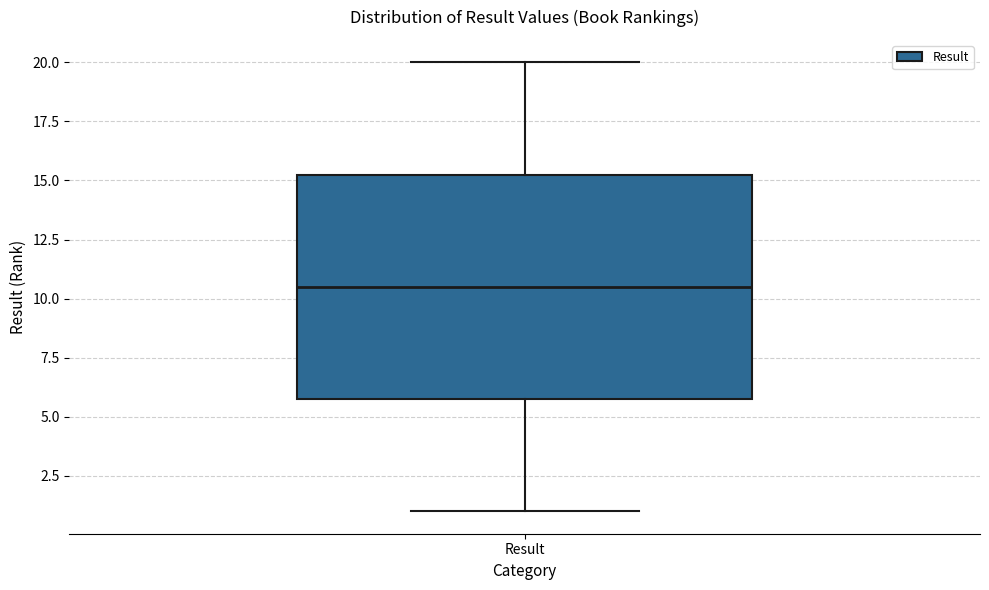

Read this box plot against the y-axis: the position of the median line, the range covered by the box, and the ends of both whiskers. The values are not printed on the chart, so give them approximately, as read against the axis.

median 10.5, box 6.0 to 15.5, whiskers 1.0 to 20.0